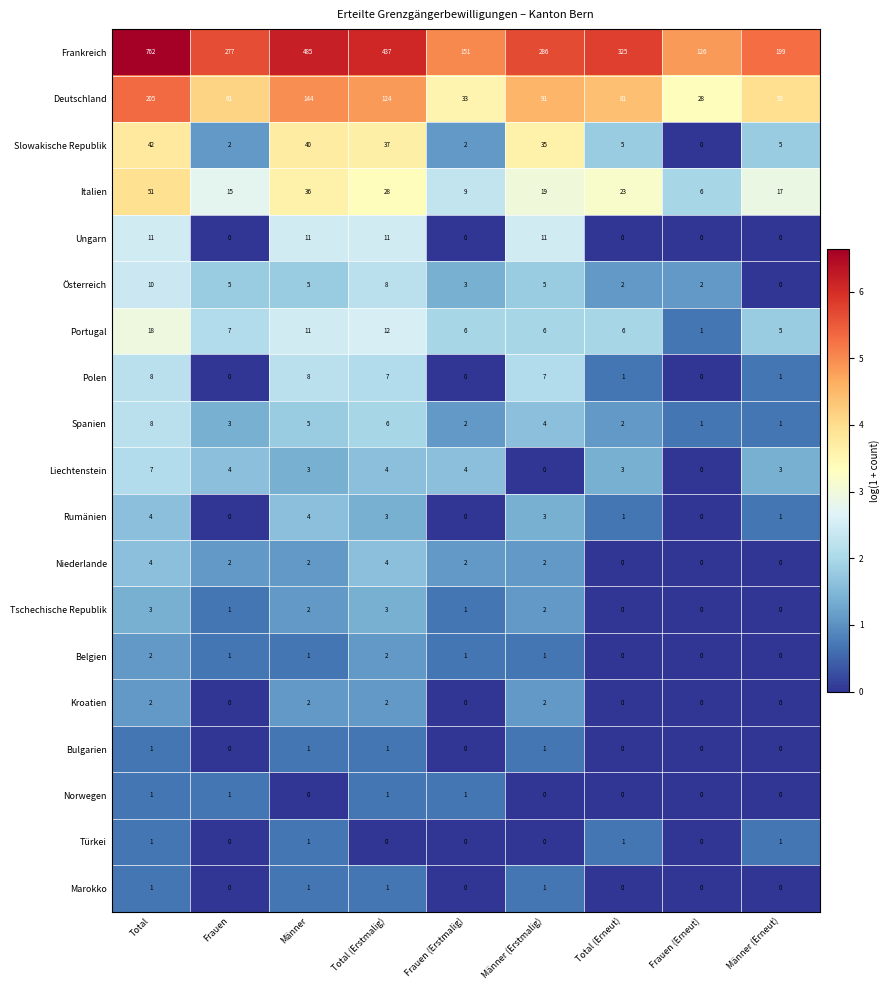

How many Ungarn values are between 0 and 11?

9